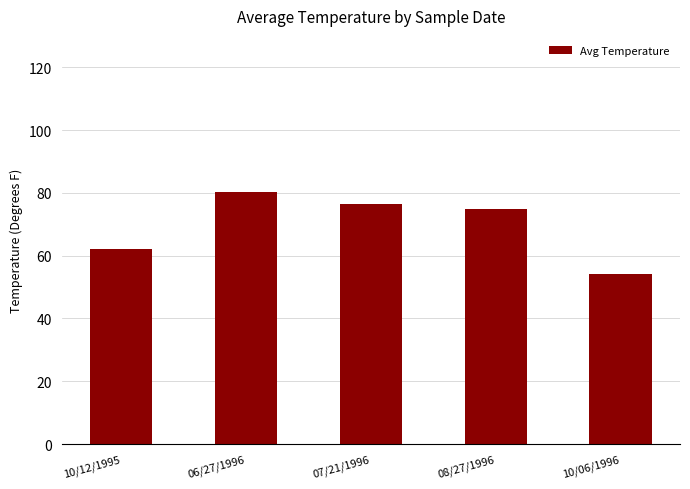

Are the bars grouped side by side (vs. stacked)?

No